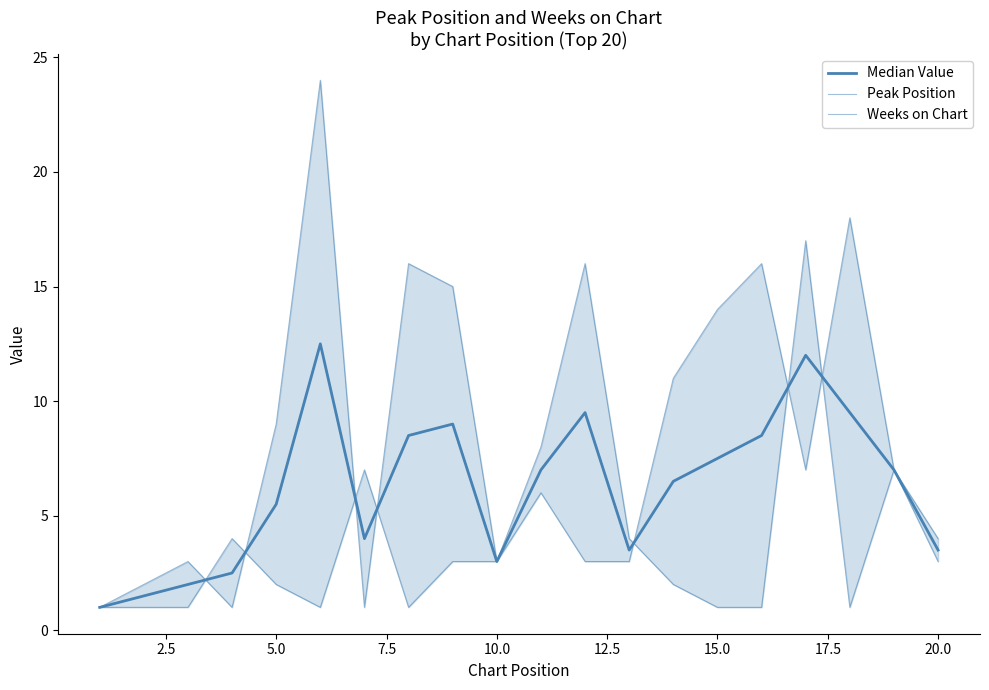

What is the average value of the Peak Position series?

5.7